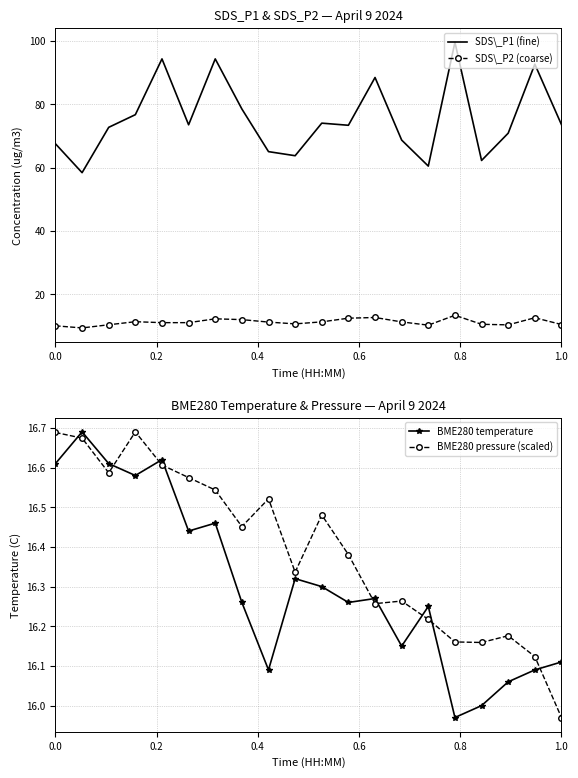

True or false: SDS\_P1 (fine) and SDS\_P2 (coarse) cross at least once.

False